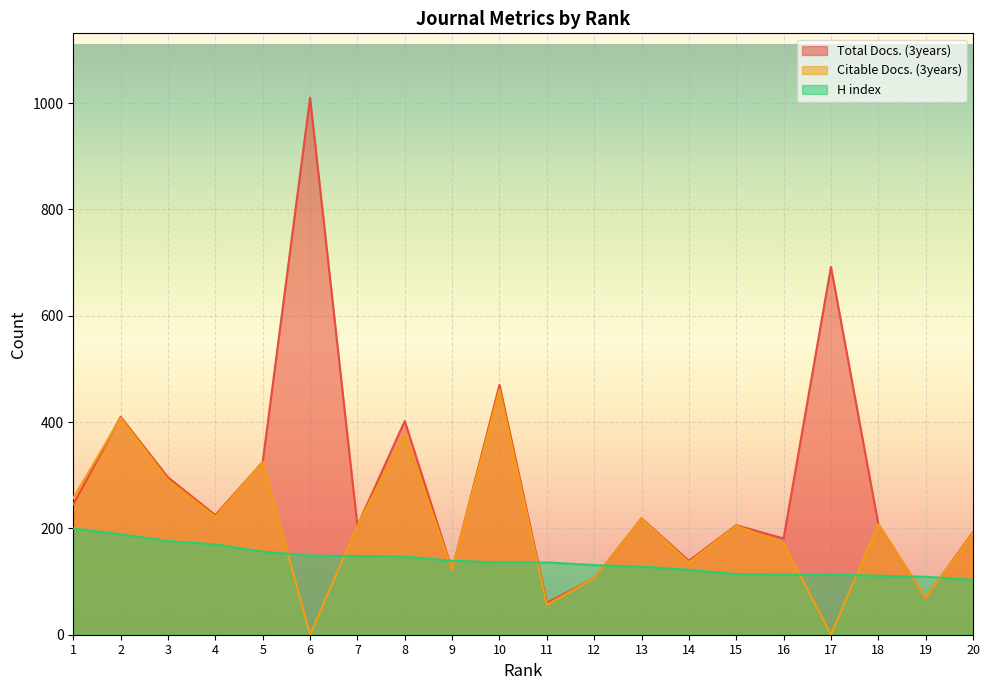

Reading left to right, list all the values displayed in this chart.

Total Docs. (3years): 245	410	296	225	325	1010	205	402	122	470	60	106	219	139	206	181	692	208	69	193
Citable Docs. (3years): 257	408	291	222	325	0	205	377	122	461	56	106	218	136	205	172	0	208	69	191
H index: 200	189	176	170	156	149	148	147	139	136	136	131	128	122	114	113	113	111	109	103